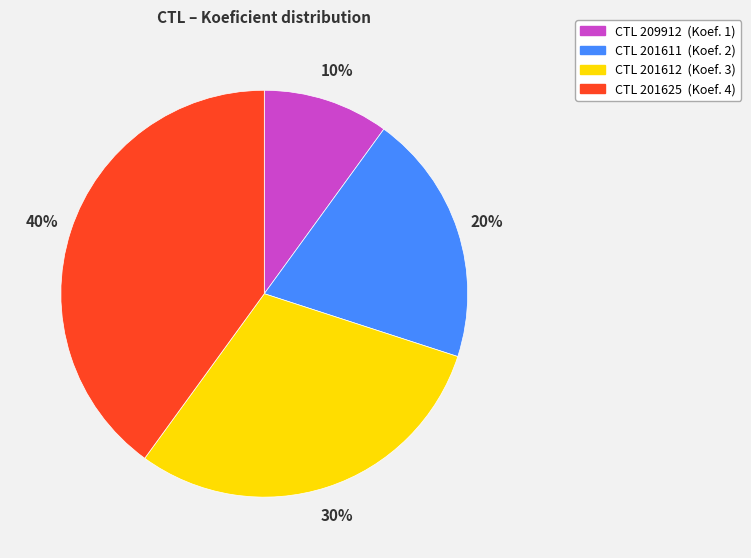

To the nearest percent, what is the average slice percentage?

25%